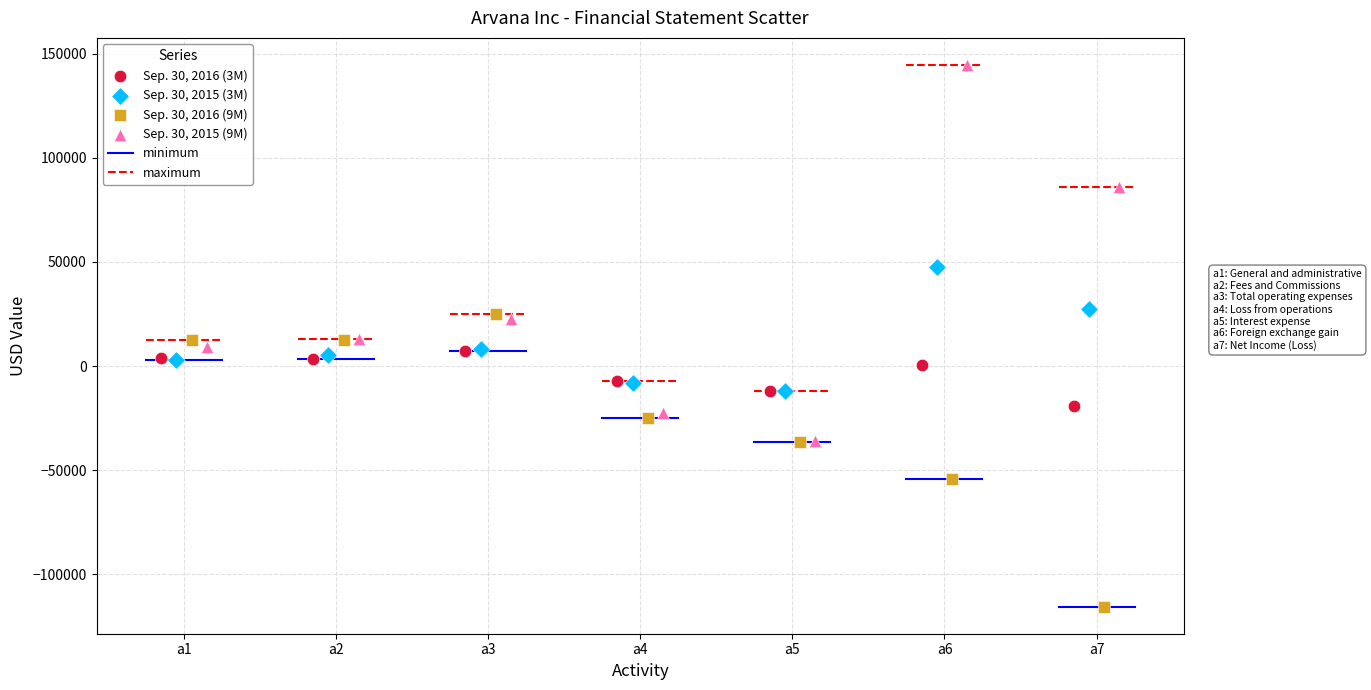

Which series contains the highest Y value?

Sep. 30, 2015 (9M)